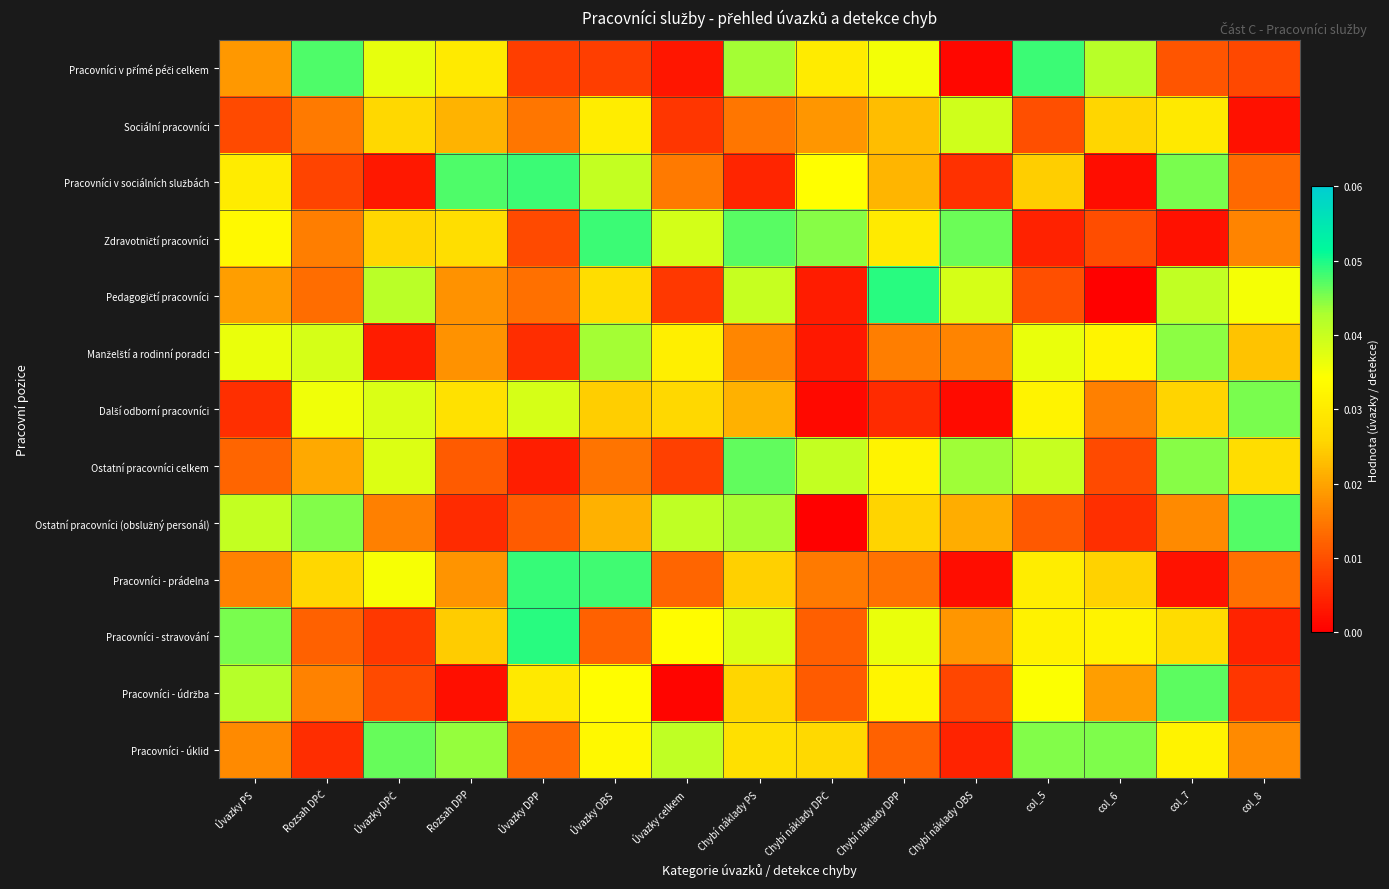

Rank the series at col_5 from lowest to highest value.

Zdravotničtí pracovníci, Pedagogičtí pracovníci, Sociální pracovníci, Ostatní pracovníci (obslužný personál), Pracovníci v sociálních službách, Pracovníci - prádelna, Pracovníci - stravování, Další odborní pracovníci, Pracovníci - údržba, Manželští a rodinní poradci, Ostatní pracovníci celkem, Pracovníci - úklid, Pracovníci v přímé péči celkem